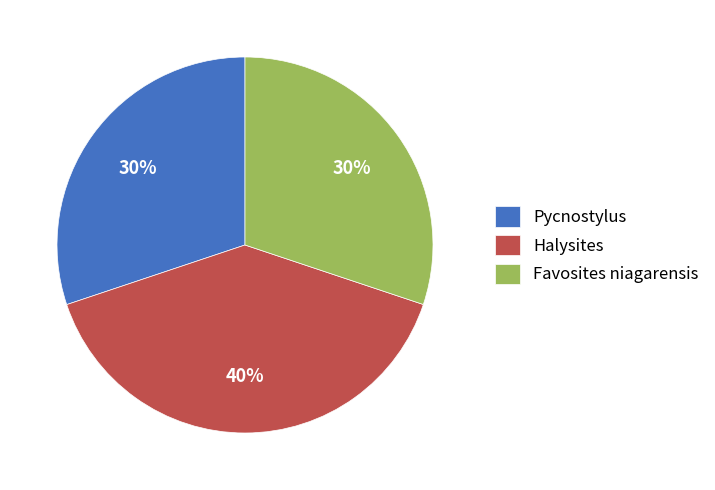

Is it true that Halysites is 40% of the pie?

True